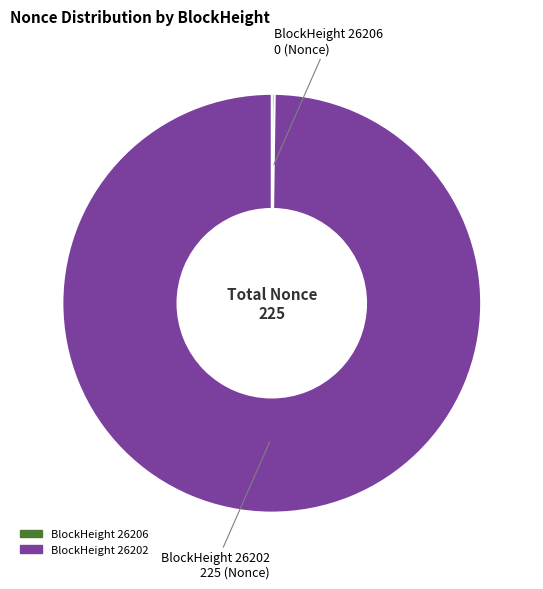

The BlockHeight 26202 slice represents 100% of the pie. True or false?

True